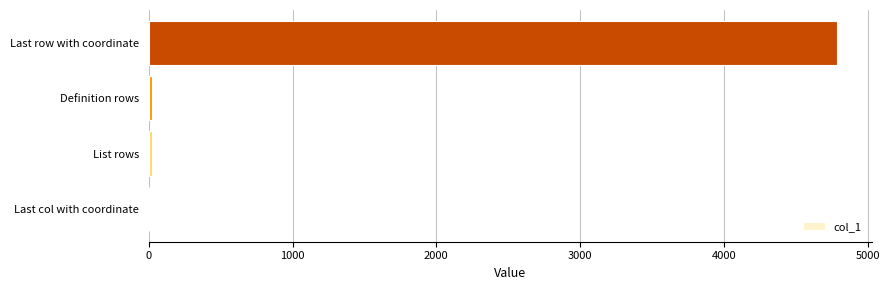

Which has a higher value, Last row with coordinate or Definition rows?

Last row with coordinate